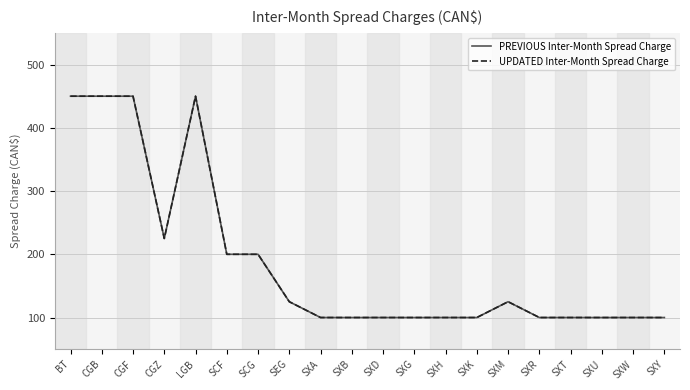

Does the chart have visible grid lines?

Yes